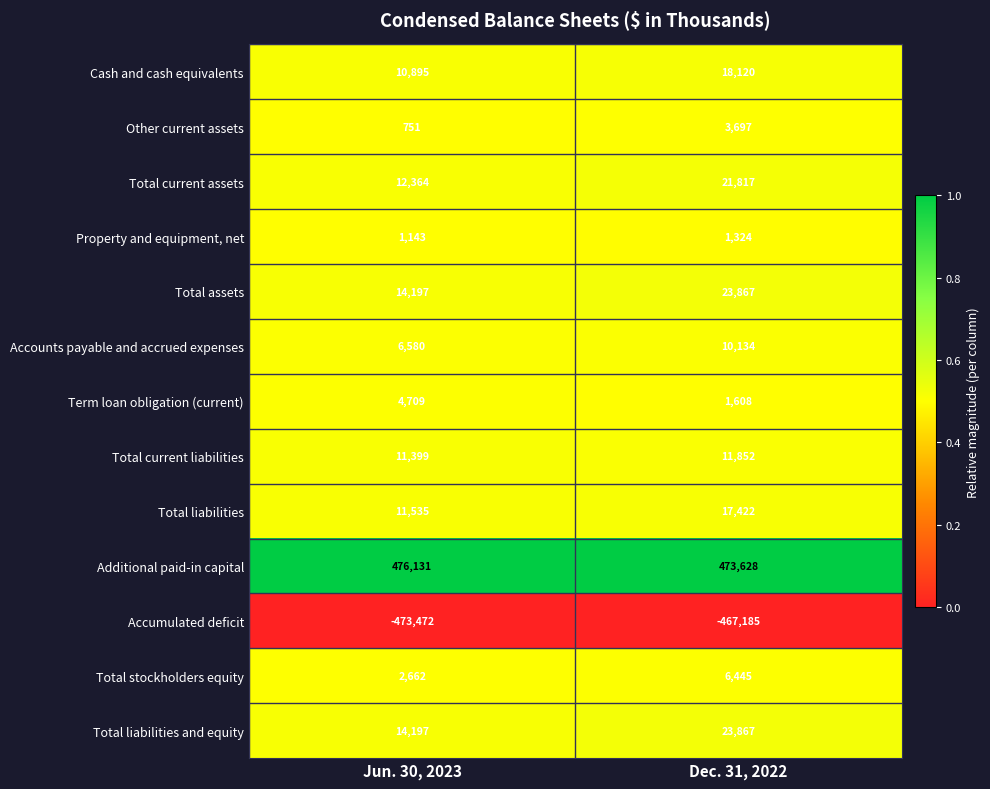

Count the number of data series in this chart.

13